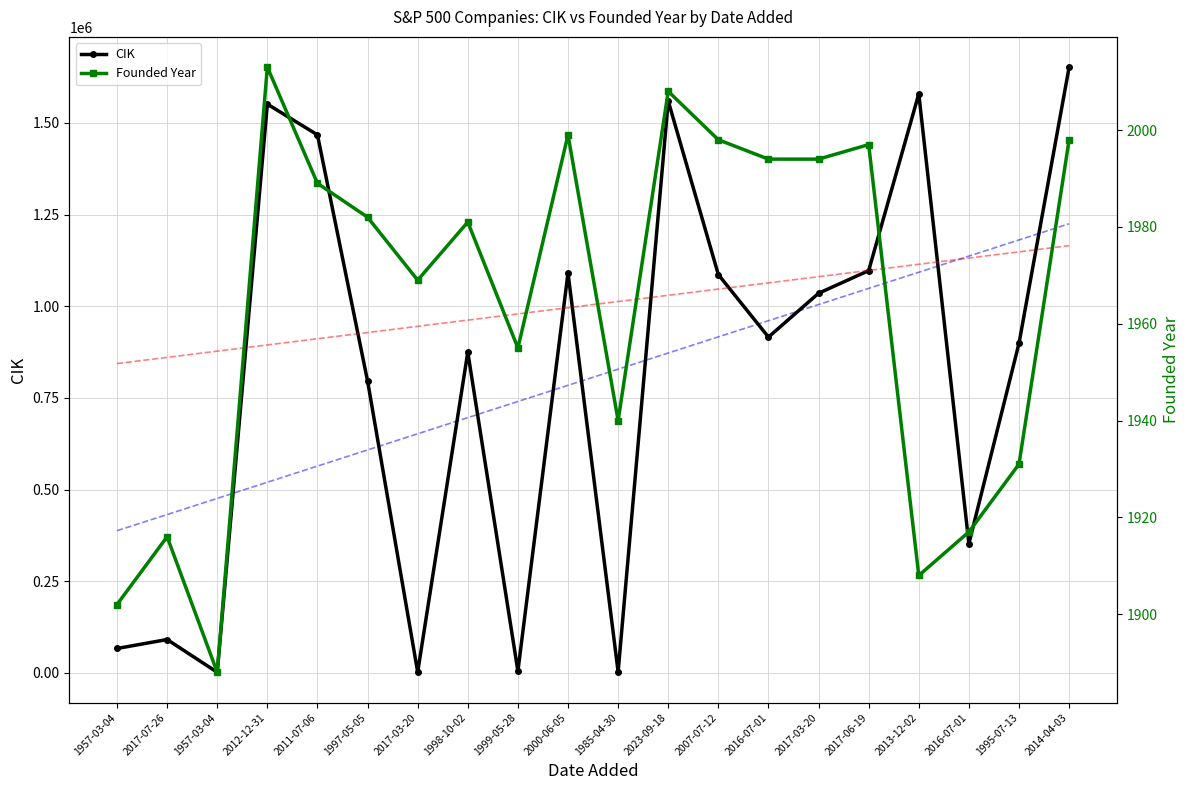

Is it true that CIK equals 1579241.0 at 2013-12-02?

True